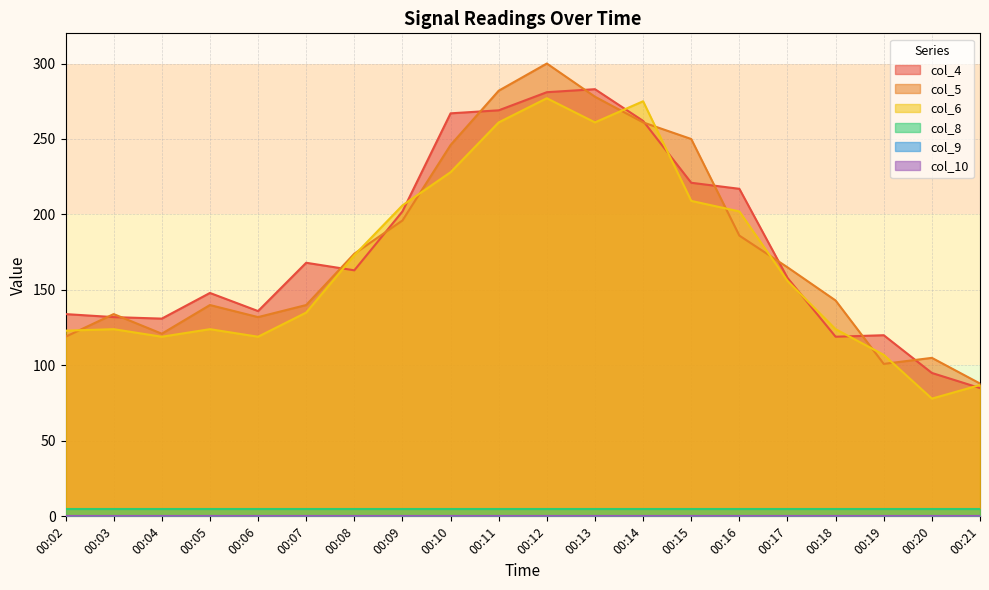

Read the col_4 value at 00:20, to the nearest 50.

100